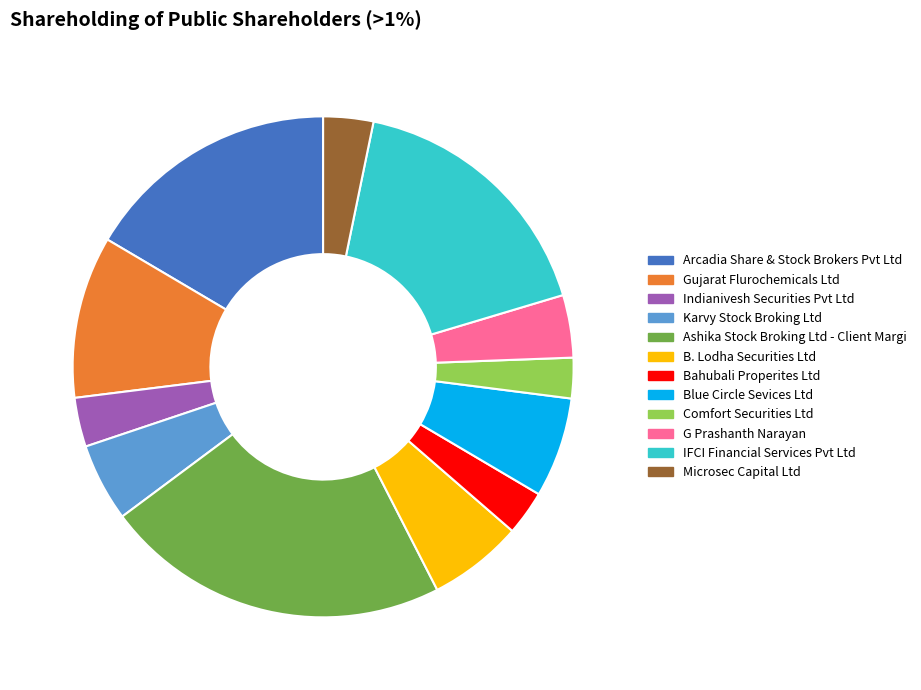

What is the largest slice in the pie chart?

Ashika Stock Broking Ltd - Client Margi